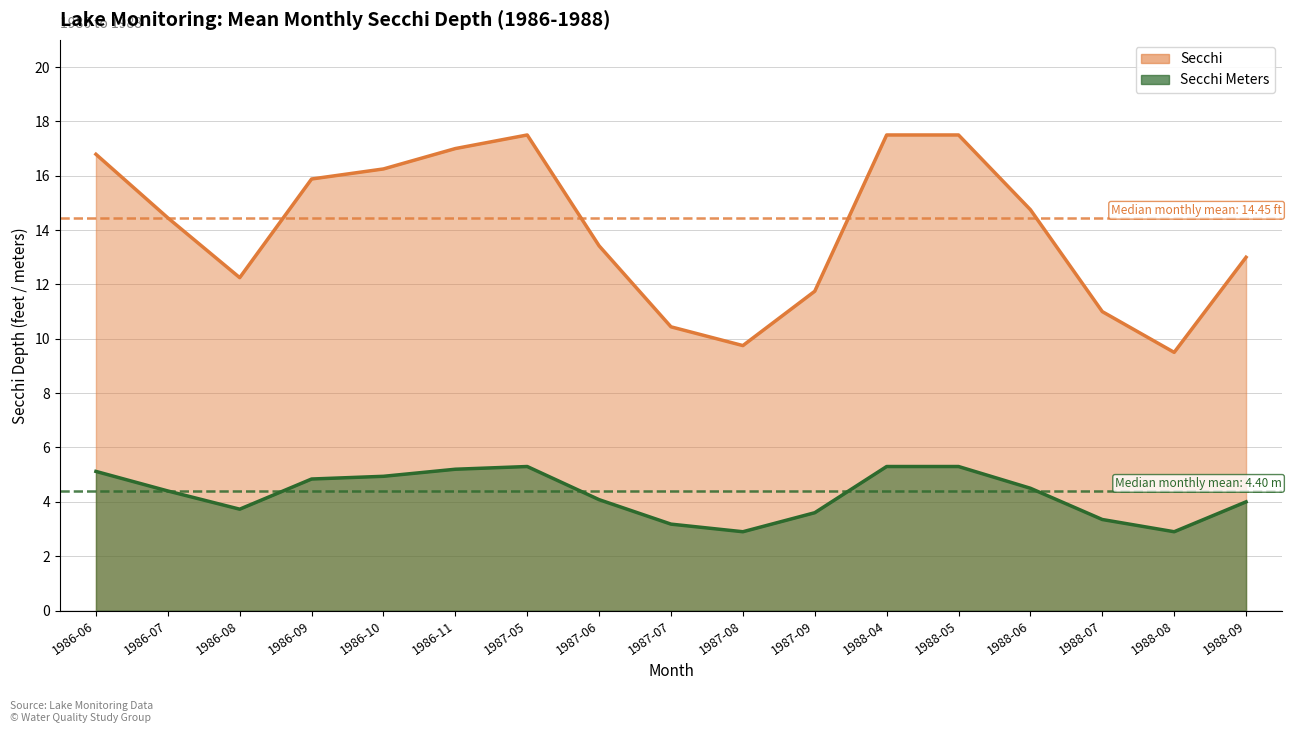

Is the value of Secchi at 1988-08 greater than the value of Secchi Meters at 1986-09?

Yes